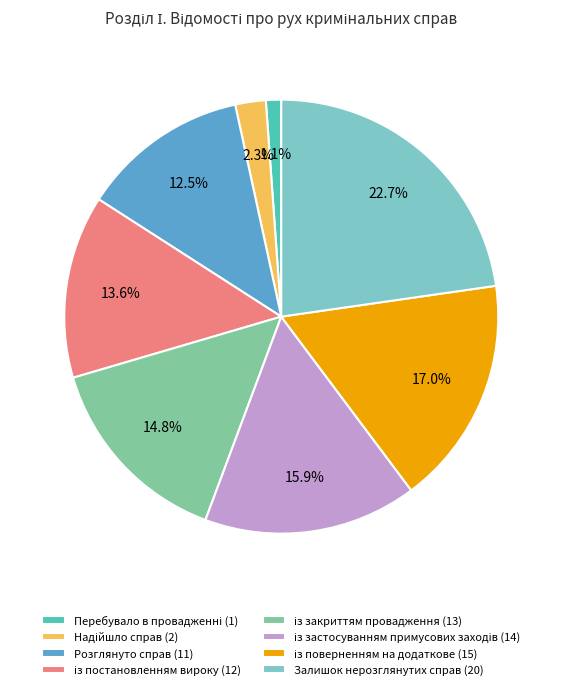

How many segments does this pie chart have?

8